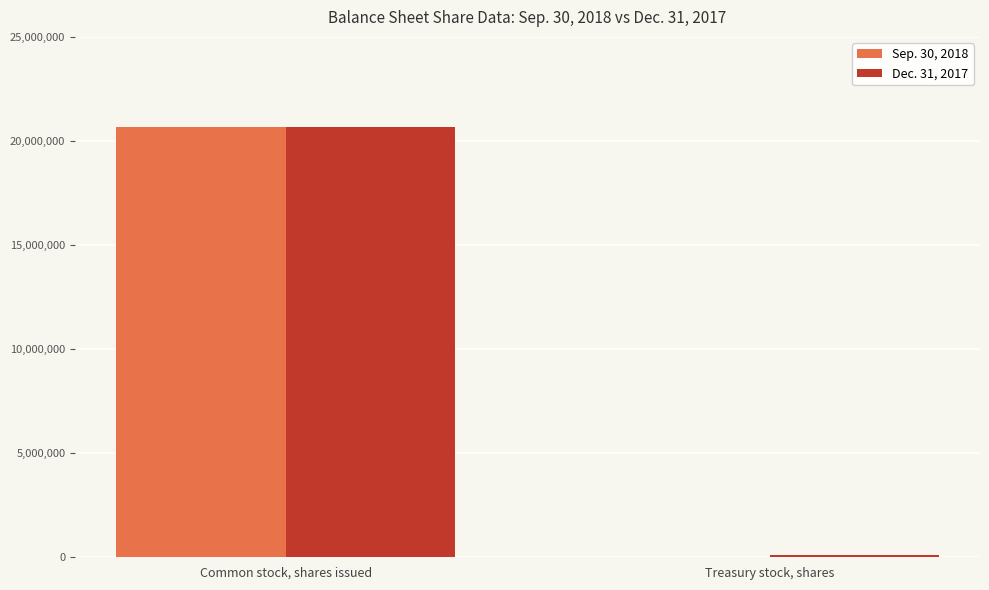

Is it true that Dec. 31, 2017 equals 10076431 at Common stock, shares issued?

False